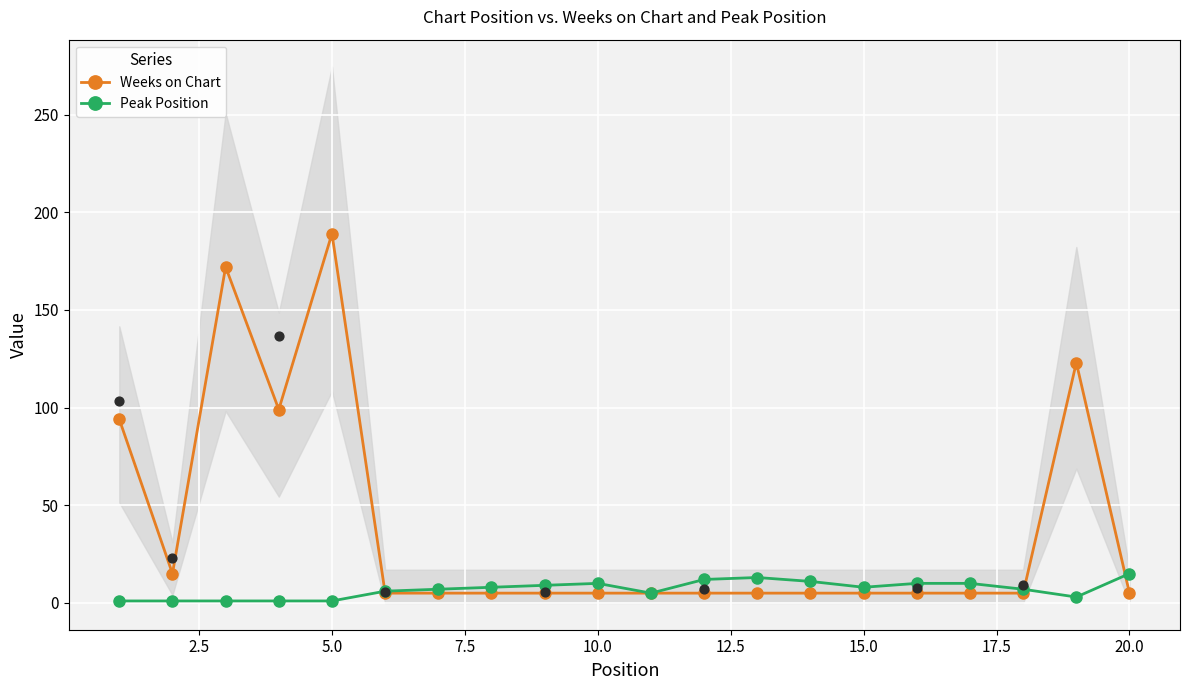

True or false: Weeks on Chart has more than 2 interior local peaks.

True